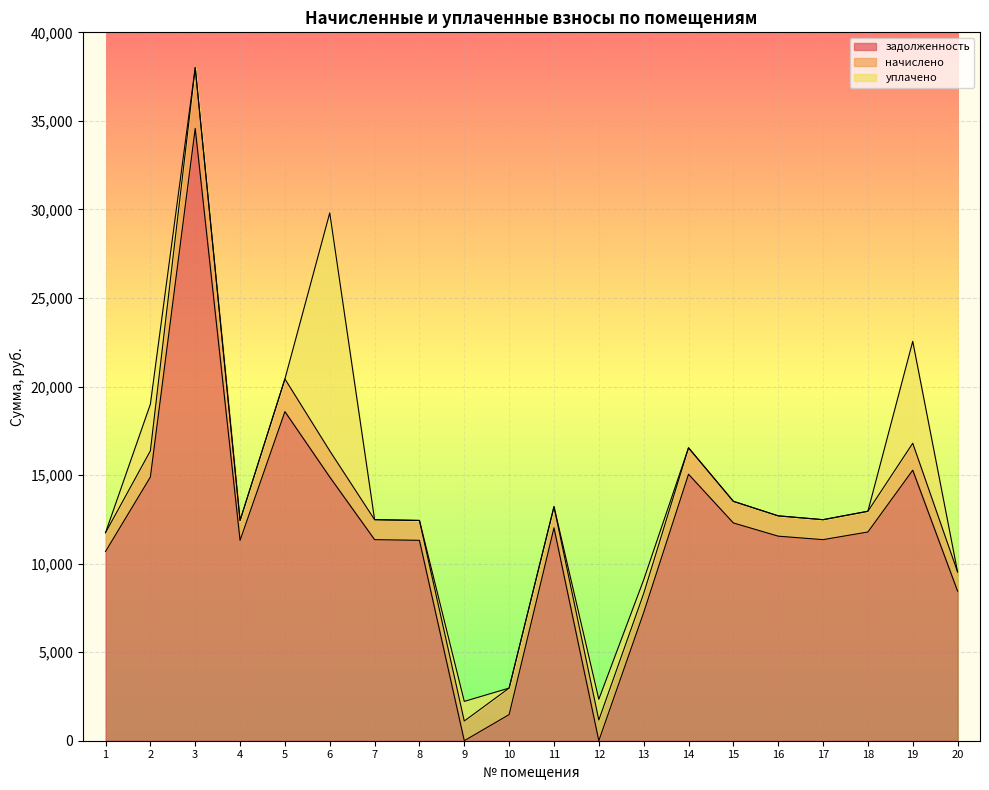

Reading left to right, extract all data points from this chart.

задолженность: 10686.2	14890.1	34573.4	11315.0	18583.2	14890.1	11354.2	11315.0	0.0	1474.9	12022.1	0.0	7233.4	15047.3	12297.1	11550.7	11354.2	11786.4	15276.5	8450.2
начислено: 1060.8	1478.1	3432.0	1123.2	1844.7	1478.1	1127.1	1123.2	1111.5	1497.6	1193.4	1170.0	1076.4	1493.7	1220.7	1146.6	1127.1	1170.0	1521.0	1080.3
уплачено: 0.0	2634.2	0.0	0.0	0.0	13434.2	0.0	0.0	1110.0	0.0	0.0	1170.0	773.0	0.0	0.0	0.0	0.0	0.0	5754.9	0.0